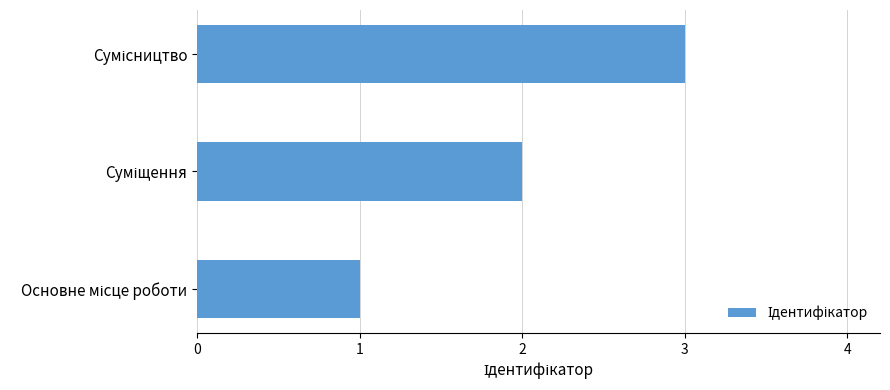

What is the greatest value displayed?

3